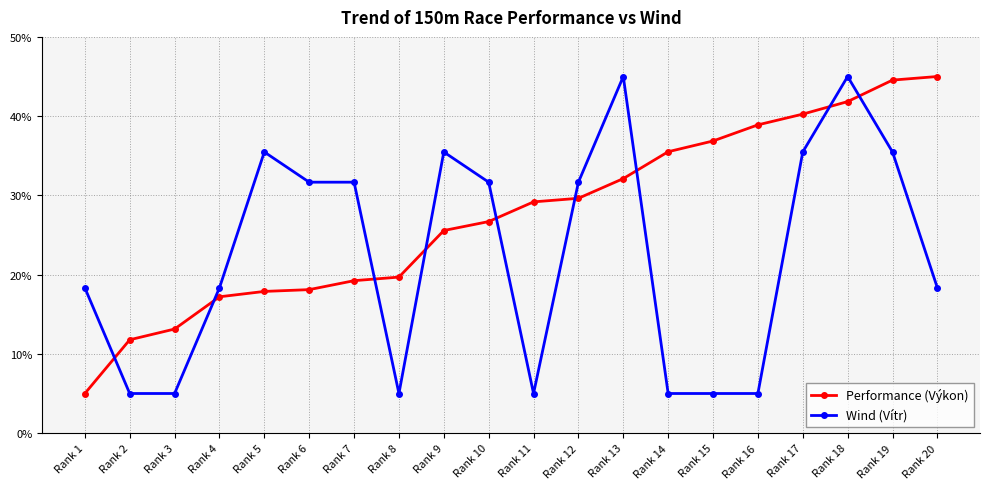

Reading left to right, extract all data points from this chart.

Performance (Výkon): 5.0	11.8	13.1	17.2	17.9	18.1	19.2	19.7	25.6	26.7	29.2	29.6	32.1	35.5	36.9	38.9	40.3	41.8	44.5	45.0
Wind (Vítr): 18.3	5.0	5.0	18.3	35.5	31.7	31.7	5.0	35.5	31.7	5.0	31.7	45.0	5.0	5.0	5.0	35.5	45.0	35.5	18.3